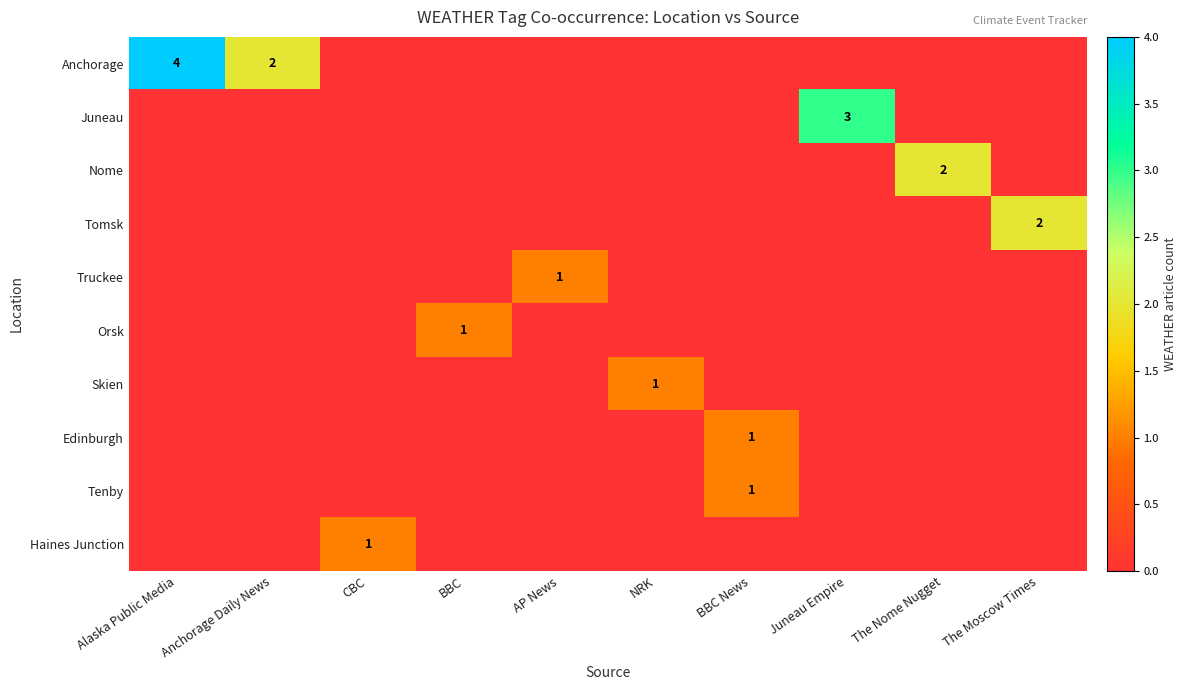

True or false: Truckee has a value of 1 at AP News.

True